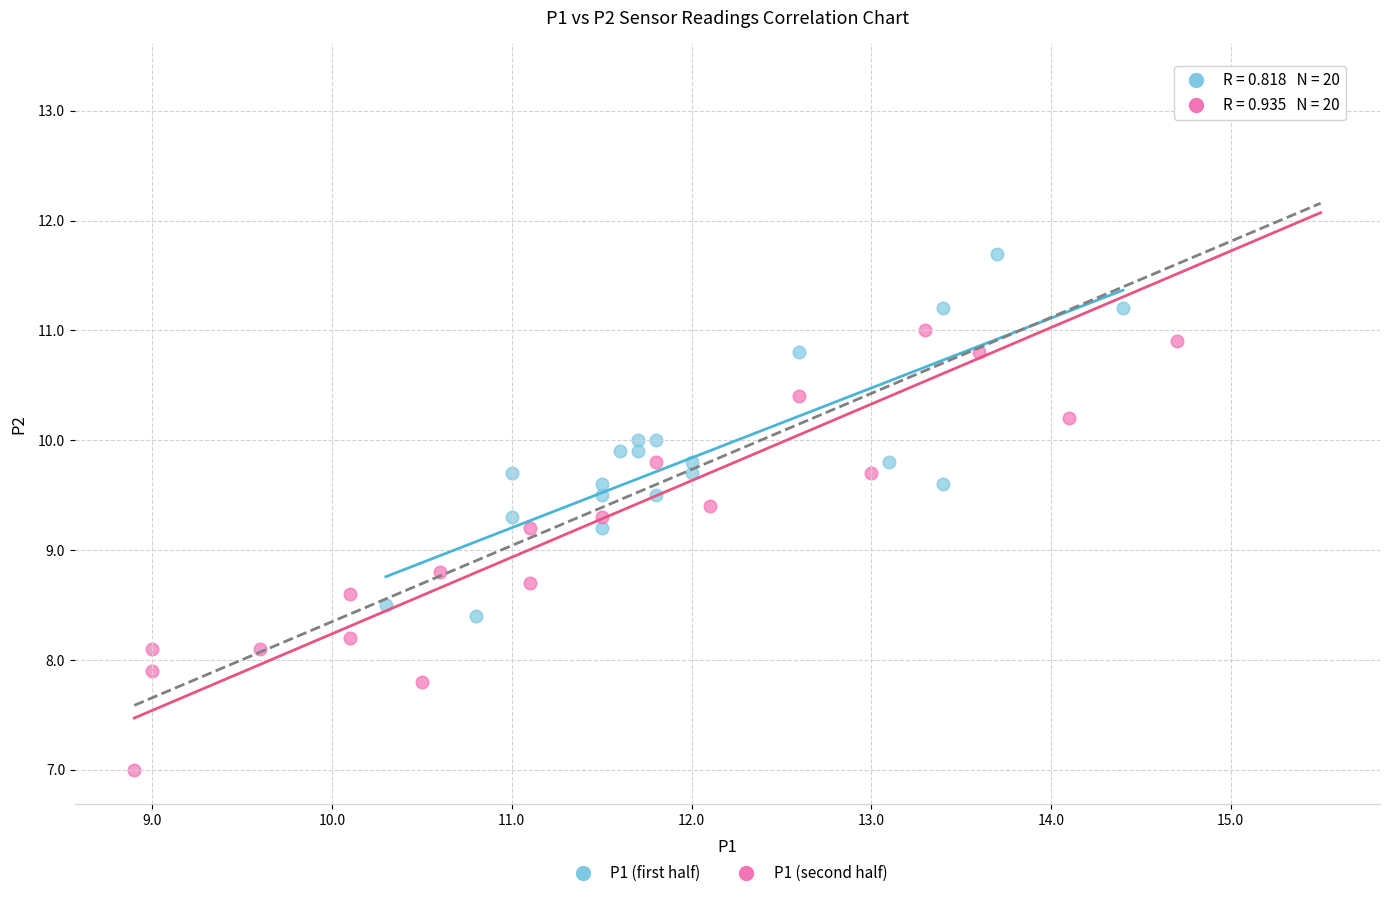

Which series has the largest Y range (max minus min)?

P1 (second half)